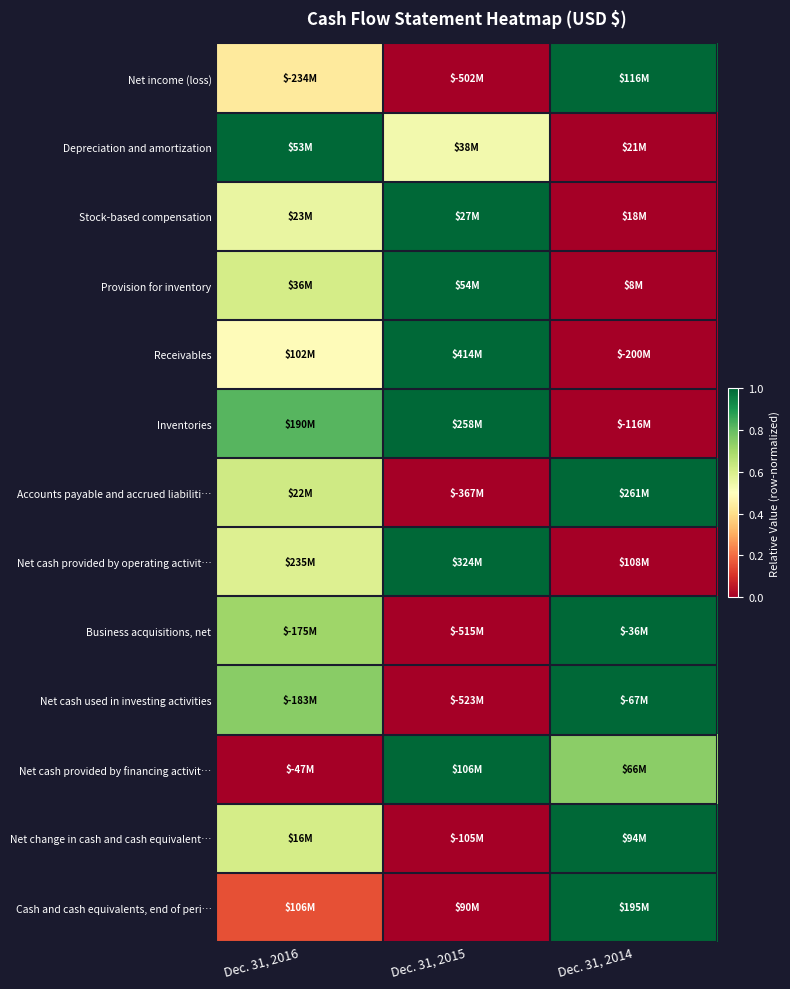

What is the difference between the highest and lowest values at Dec. 31, 2014?

1.0